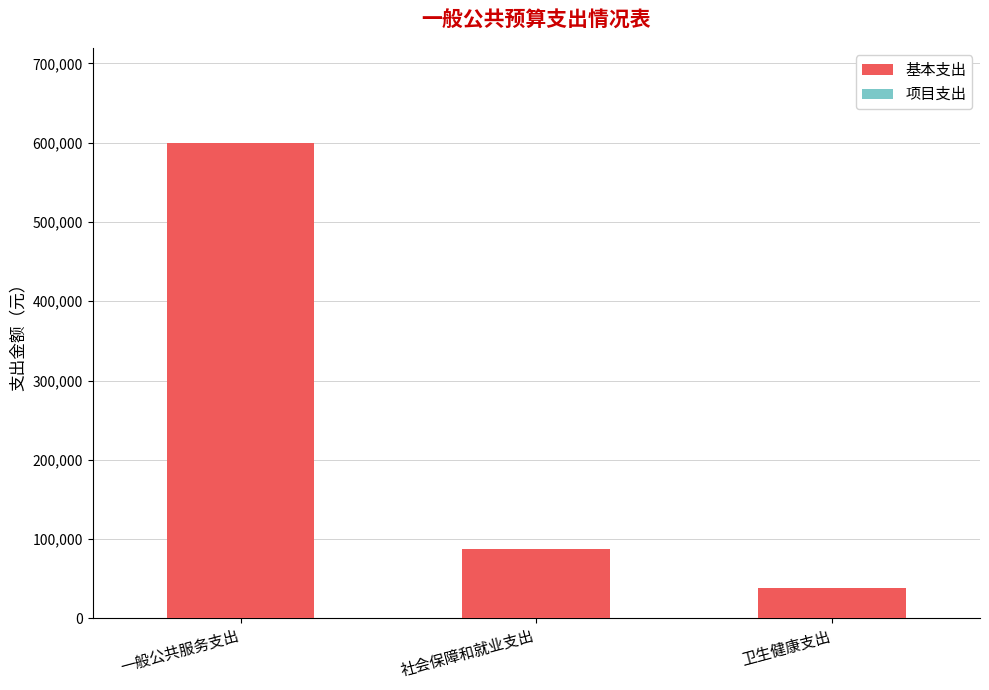

Which category has the lowest value across all series?

卫生健康支出